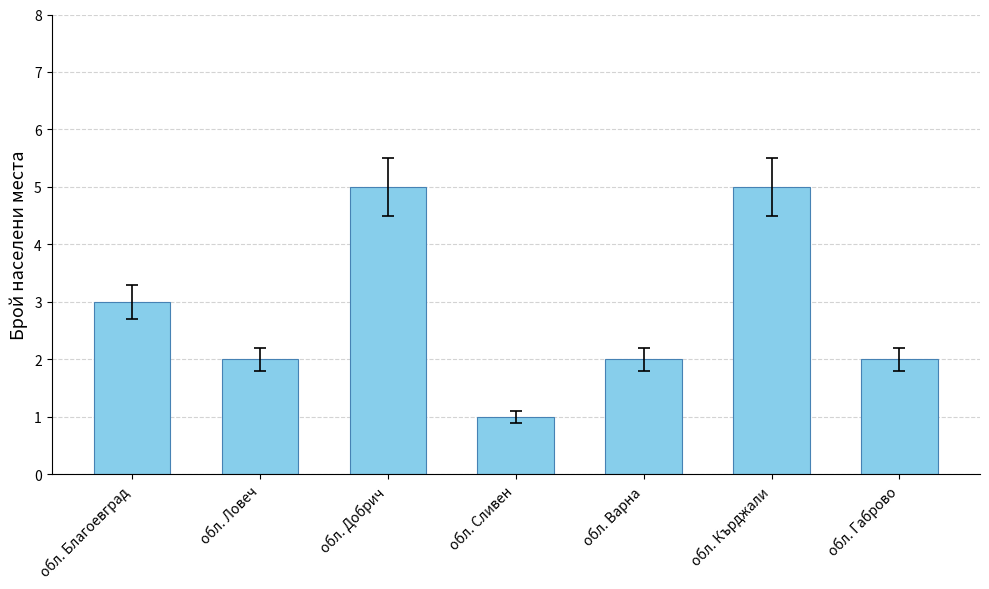

Is it true that the value at обл. Габрово is 1?

False